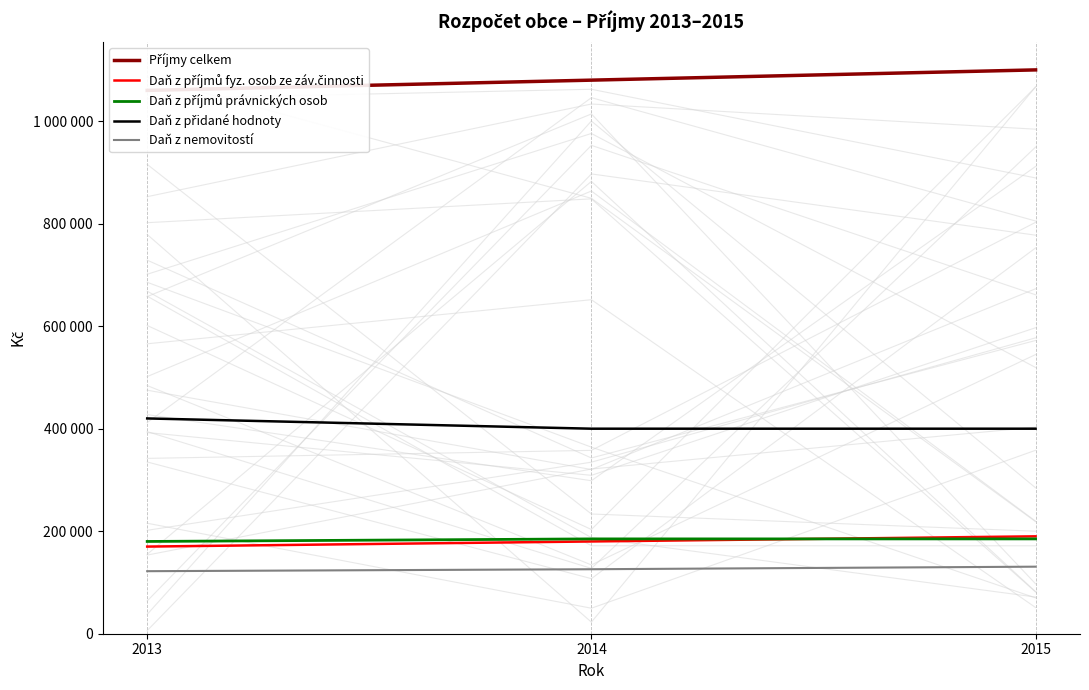

The value of Příjmy celkem at 2014 is 1080000. True or false?

True